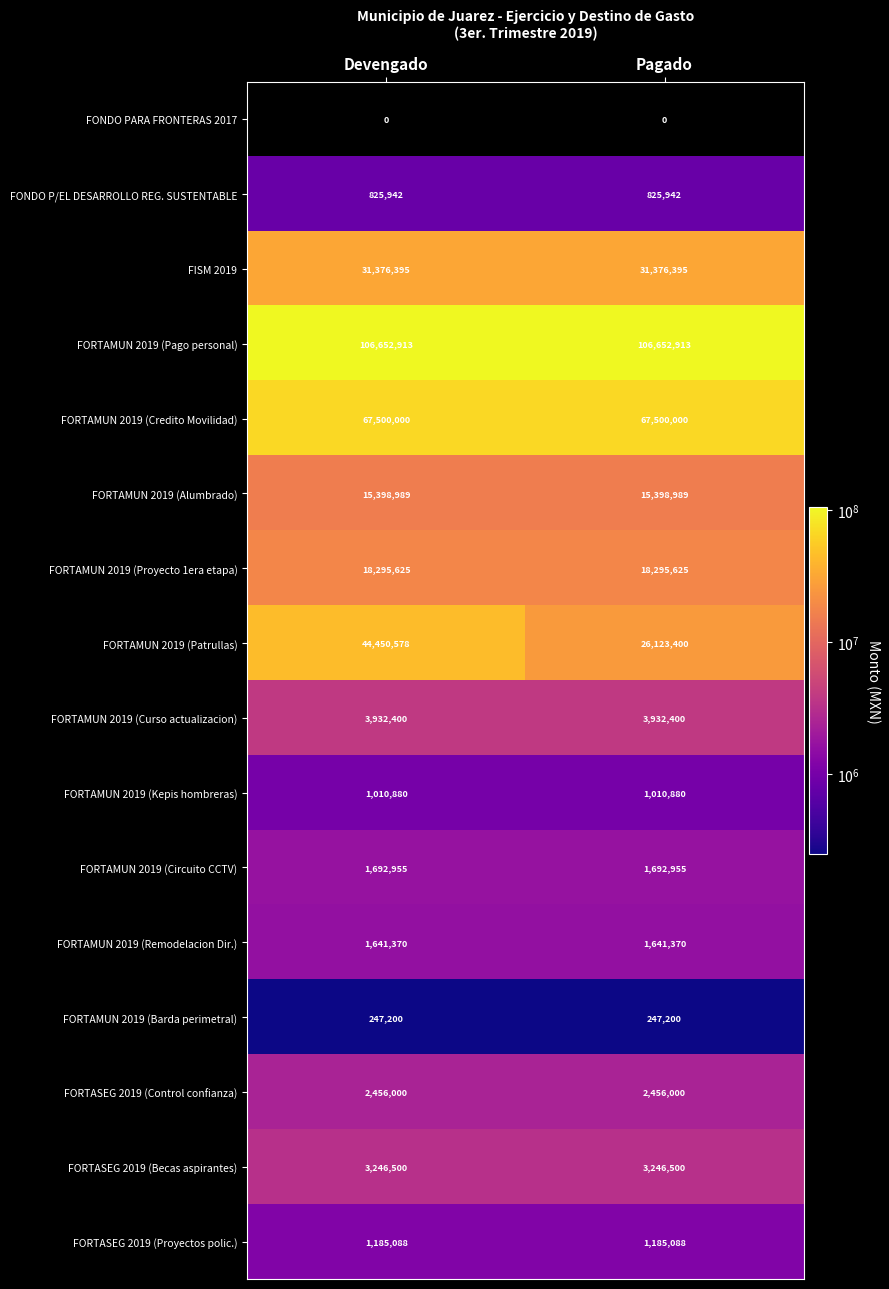

List the series in order of their peak value, lowest first.

FONDO PARA FRONTERAS 2017, FORTAMUN 2019 (Barda perimetral), FONDO P/EL DESARROLLO REG. SUSTENTABLE, FORTAMUN 2019 (Kepis hombreras), FORTASEG 2019 (Proyectos polic.), FORTAMUN 2019 (Remodelacion Dir.), FORTAMUN 2019 (Circuito CCTV), FORTASEG 2019 (Control confianza), FORTASEG 2019 (Becas aspirantes), FORTAMUN 2019 (Curso actualizacion), FORTAMUN 2019 (Alumbrado), FORTAMUN 2019 (Proyecto 1era etapa), FISM 2019, FORTAMUN 2019 (Patrullas), FORTAMUN 2019 (Credito Movilidad), FORTAMUN 2019 (Pago personal)